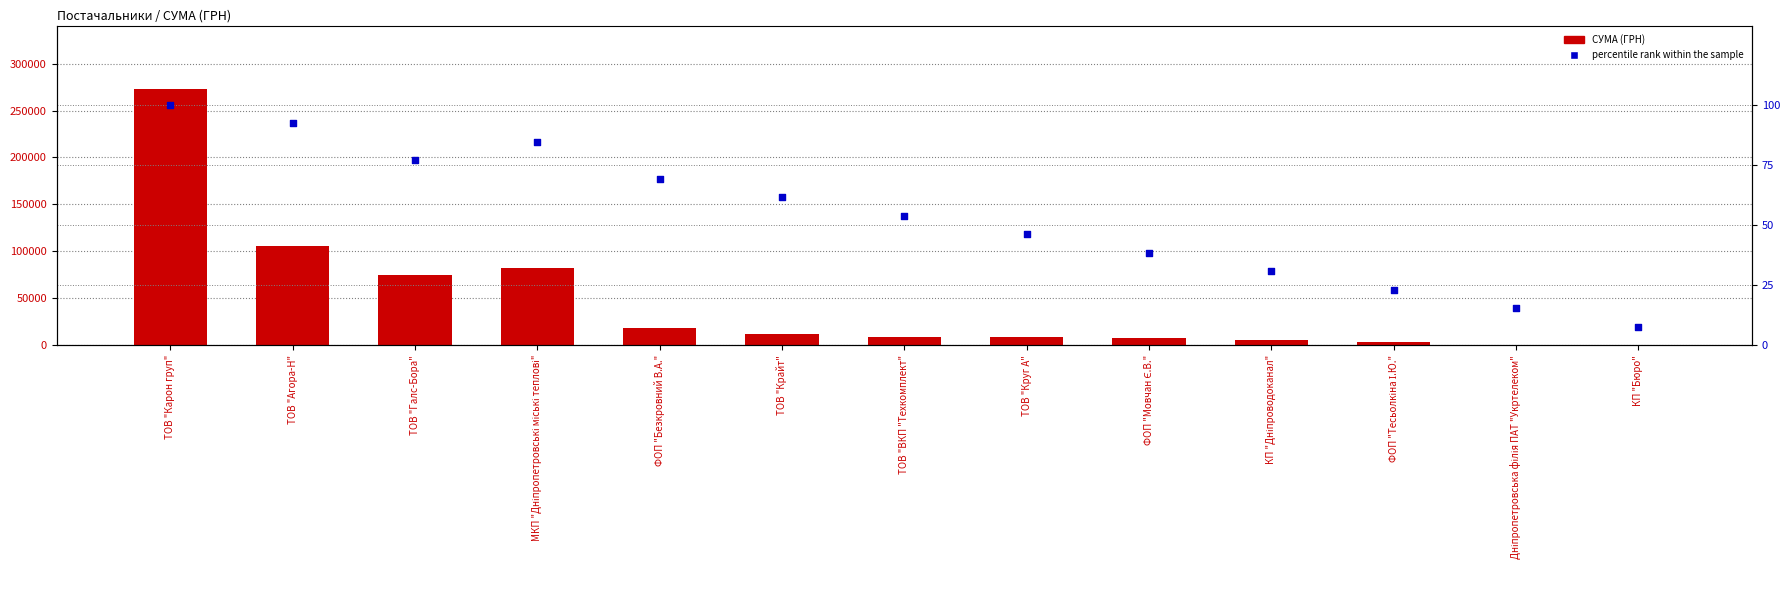

Is the value of percentile rank within the sample at ФОП "Тесьолкіна І.Ю." greater than the value of СУМА (ГРН) at КП "Дніпроводоканал"?

No